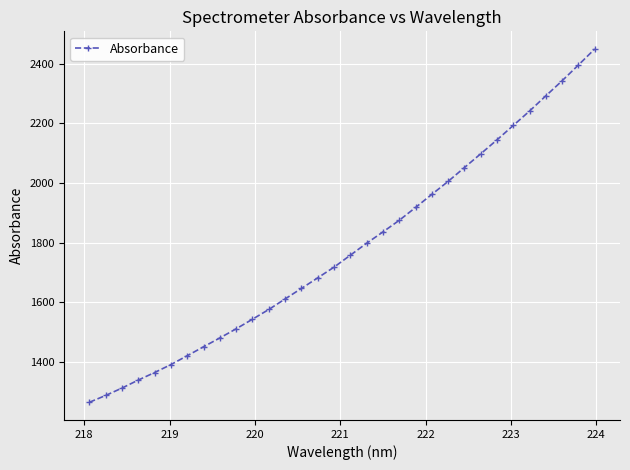

How many categories are shown in the chart?

32